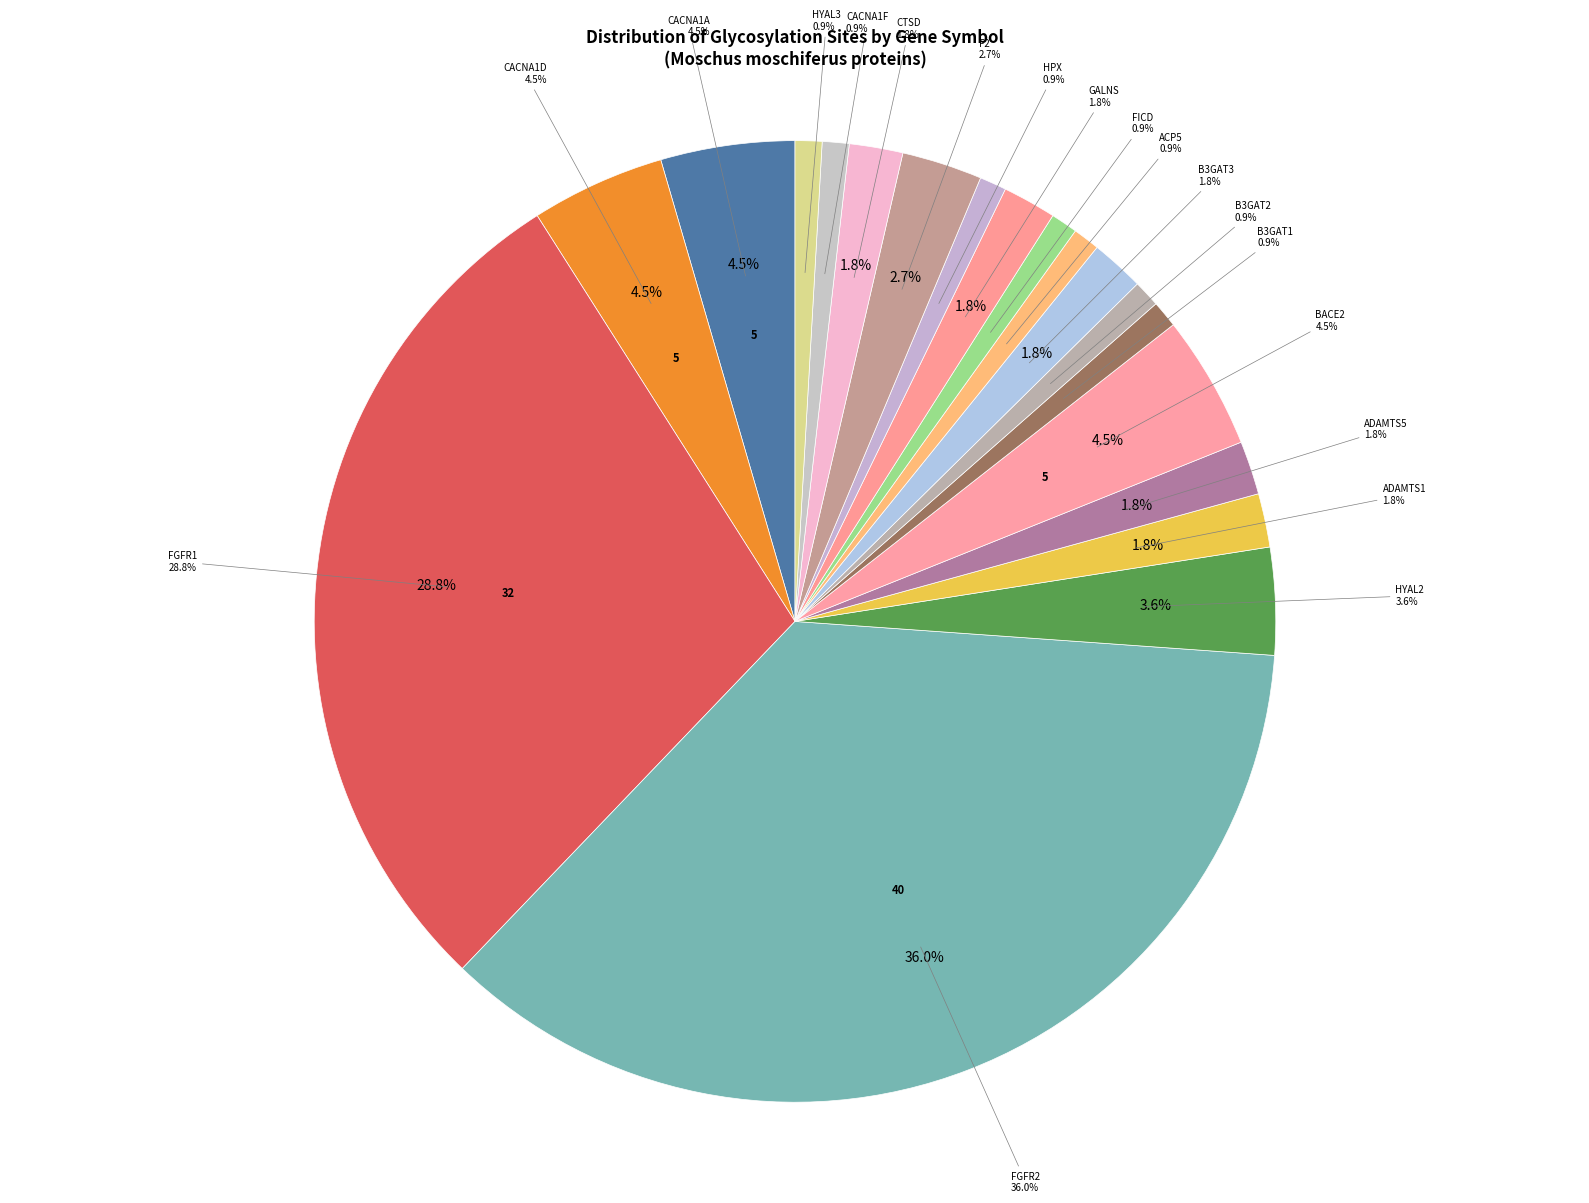

To the nearest percent, what percentage of the pie is HPX?

1%